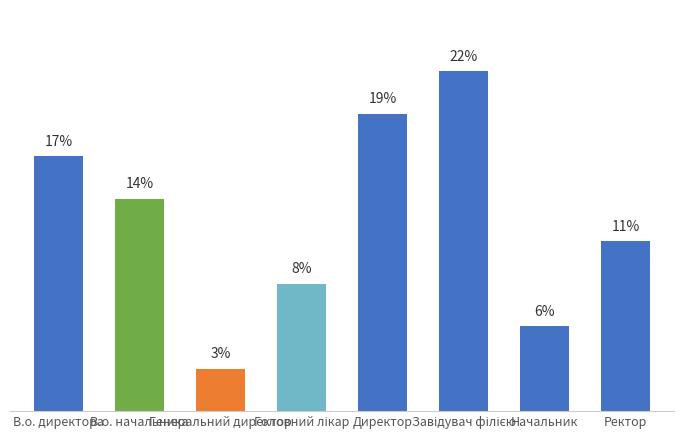

Read the value at Начальник.

5.6